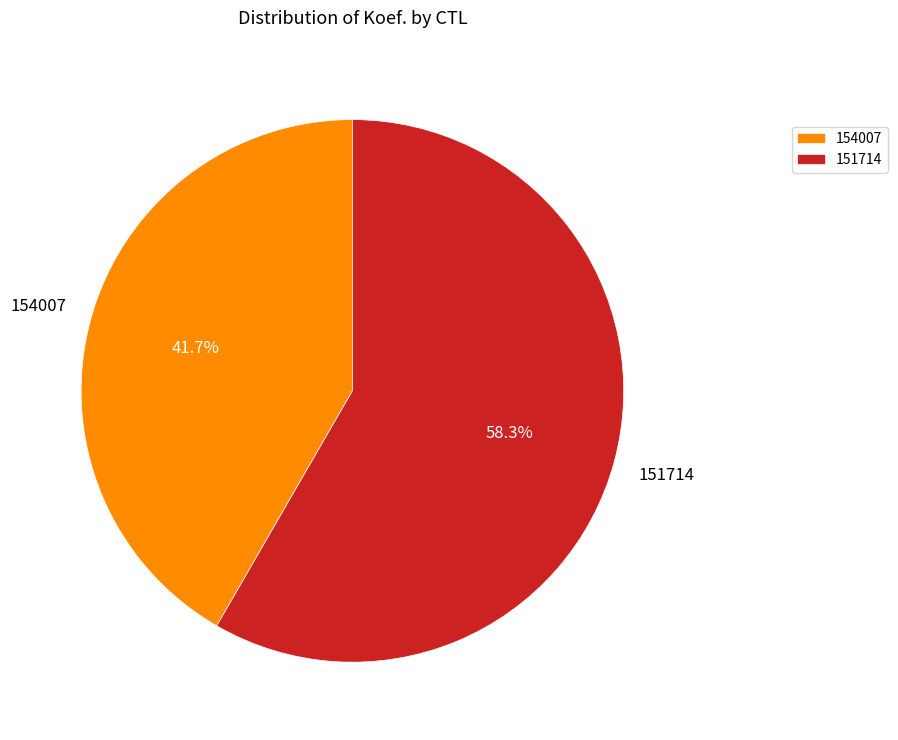

Approximately how many times larger is the value at 151714 compared to 154007?

1.4